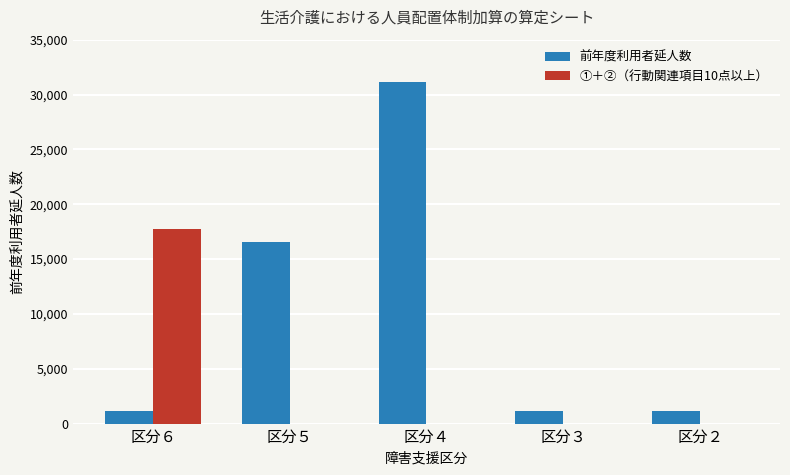

Is the value of 前年度利用者延人数 at 区分２ greater than the value of ①＋②（行動関連項目10点以上） at 区分３?

Yes